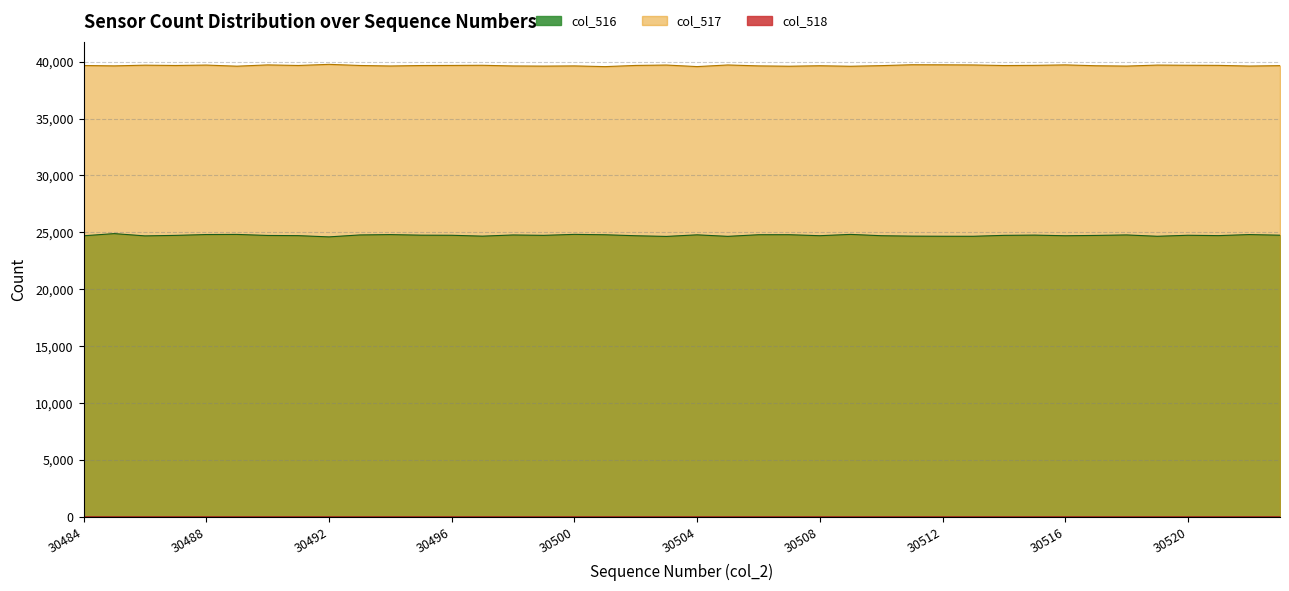

Reading left to right, transcribe all the data shown in this chart.

col_516: 30484=24702	30485=24893	30486=24693	30487=24737	30488=24811	30489=24822	30490=24730	30491=24714	30492=24605	30493=24775	30494=24806	30495=24756	30496=24747	30497=24670	30498=24773	30499=24740	30500=24826	30501=24792	30502=24705	30503=24646	30504=24785	30505=24652	30506=24794	30507=24797	30508=24709	30509=24824	30510=24708	30511=24671	30512=24661	30513=24658	30514=24739	30515=24761	30516=24705	30517=24733	30518=24776	30519=24659	30520=24747	30521=24716	30522=24809	30523=24753
col_517: 30484=39661	30485=39628	30486=39690	30487=39662	30488=39699	30489=39601	30490=39714	30491=39663	30492=39763	30493=39663	30494=39618	30495=39659	30496=39667	30497=39680	30498=39621	30499=39607	30500=39625	30501=39563	30502=39667	30503=39701	30504=39565	30505=39708	30506=39627	30507=39597	30508=39640	30509=39594	30510=39649	30511=39728	30512=39722	30513=39709	30514=39658	30515=39673	30516=39715	30517=39640	30518=39610	30519=39698	30520=39682	30521=39672	30522=39612	30523=39649
col_518: 30484=2	30485=0	30486=2	30487=1	30488=0	30489=1	30490=1	30491=1	30492=0	30493=0	30494=1	30495=0	30496=0	30497=1	30498=0	30499=0	30500=0	30501=0	30502=1	30503=1	30504=0	30505=0	30506=2	30507=0	30508=1	30509=0	30510=1	30511=1	30512=0	30513=2	30514=0	30515=0	30516=1	30517=0	30518=0	30519=0	30520=0	30521=2	30522=3	30523=0